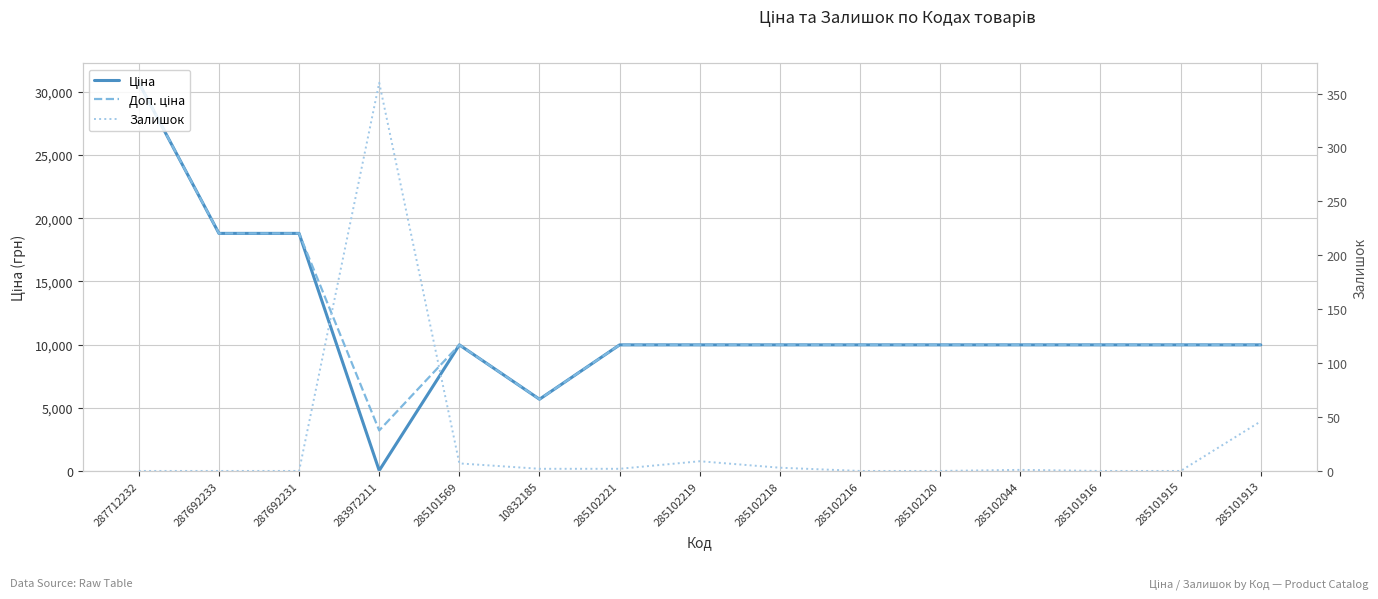

What is the value of the Залишок point at the 4th from the left?

360.0